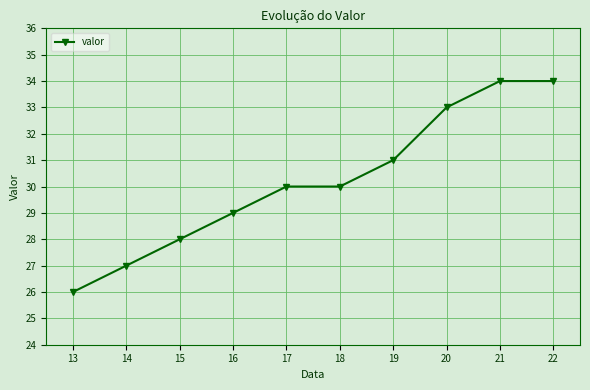

Reading left to right, what are all the values shown in this chart?

13=26	14=27	15=28	16=29	17=30	18=30	19=31	20=33	21=34	22=34